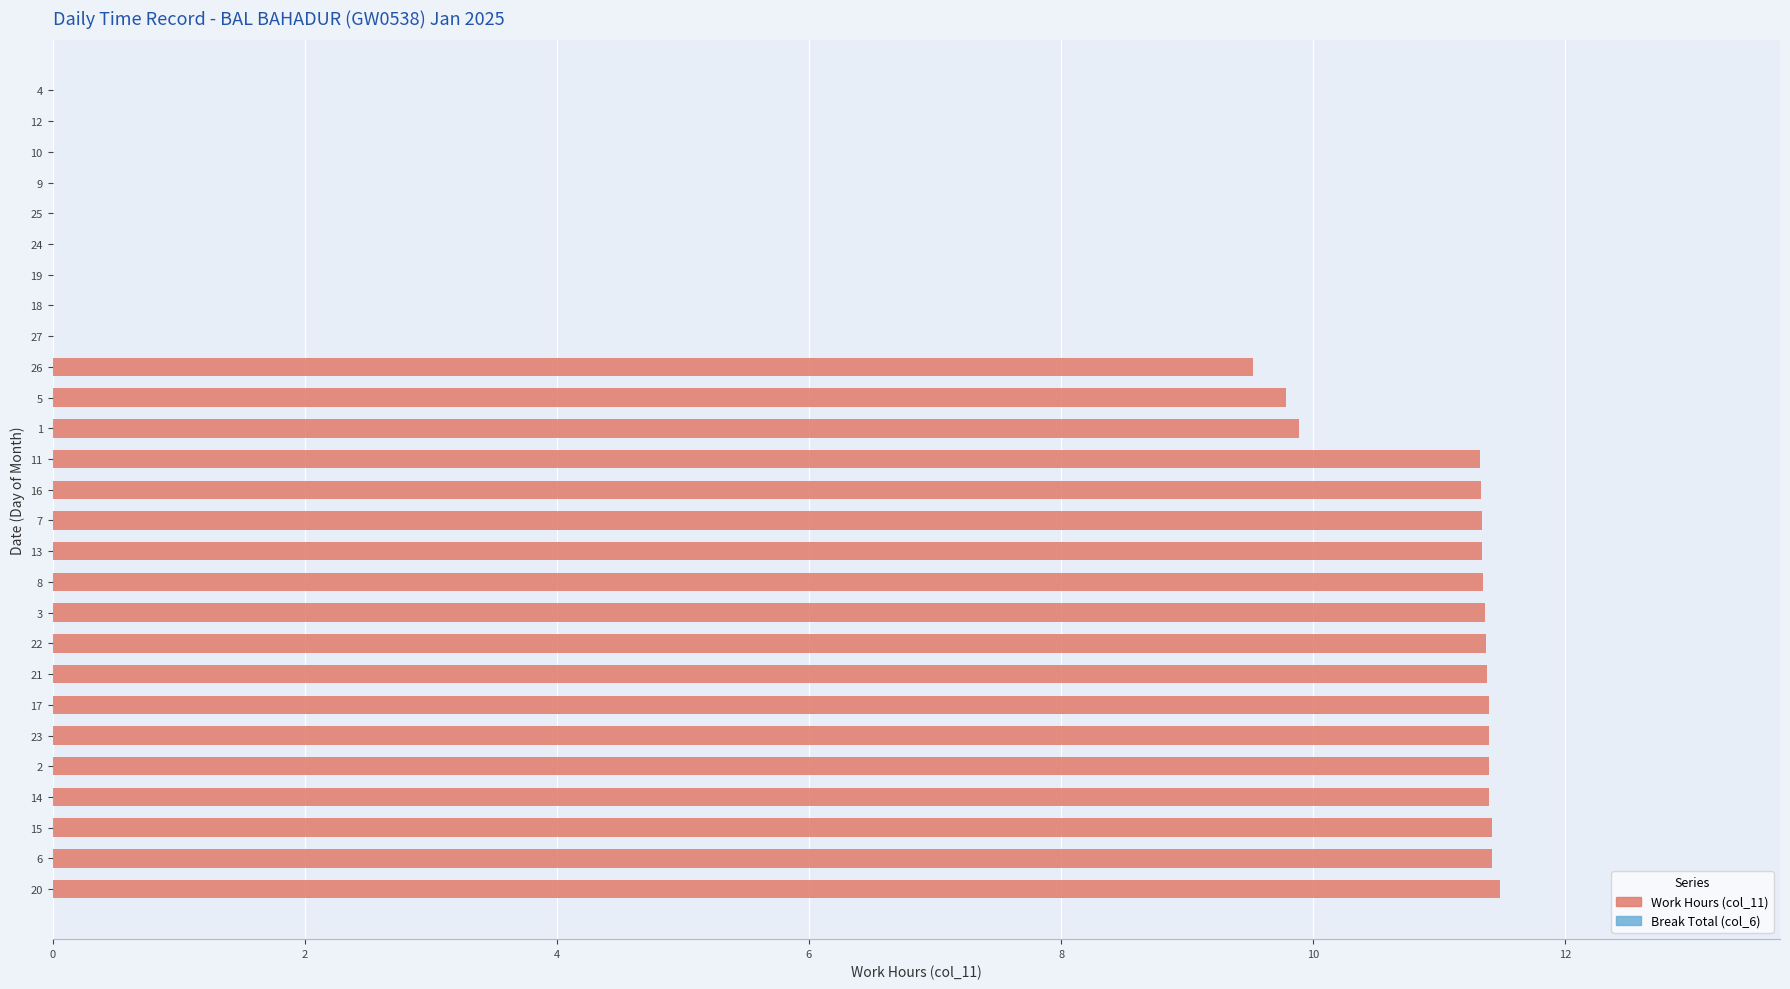

What is the sum of the values at 19 and 7?

11.3